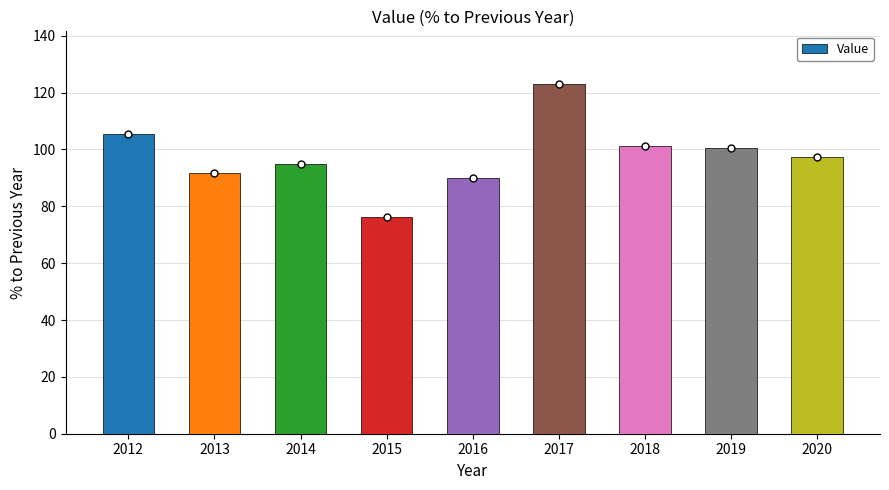

What is the approximate value at 2013?

91.9